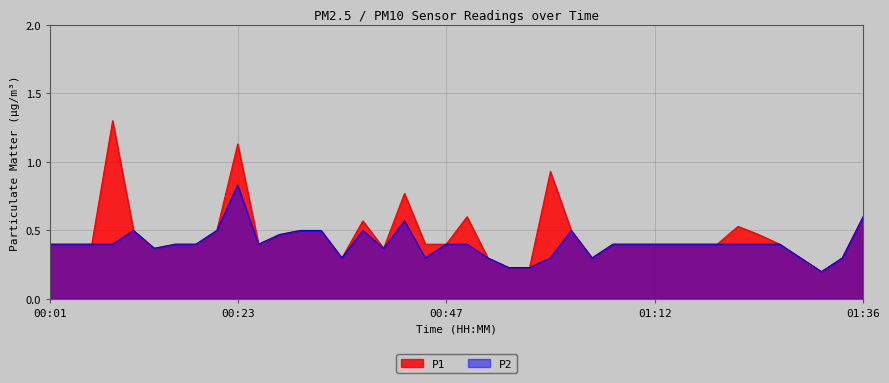

True or false: P2 has a value of 0.5 at 00:35.

False